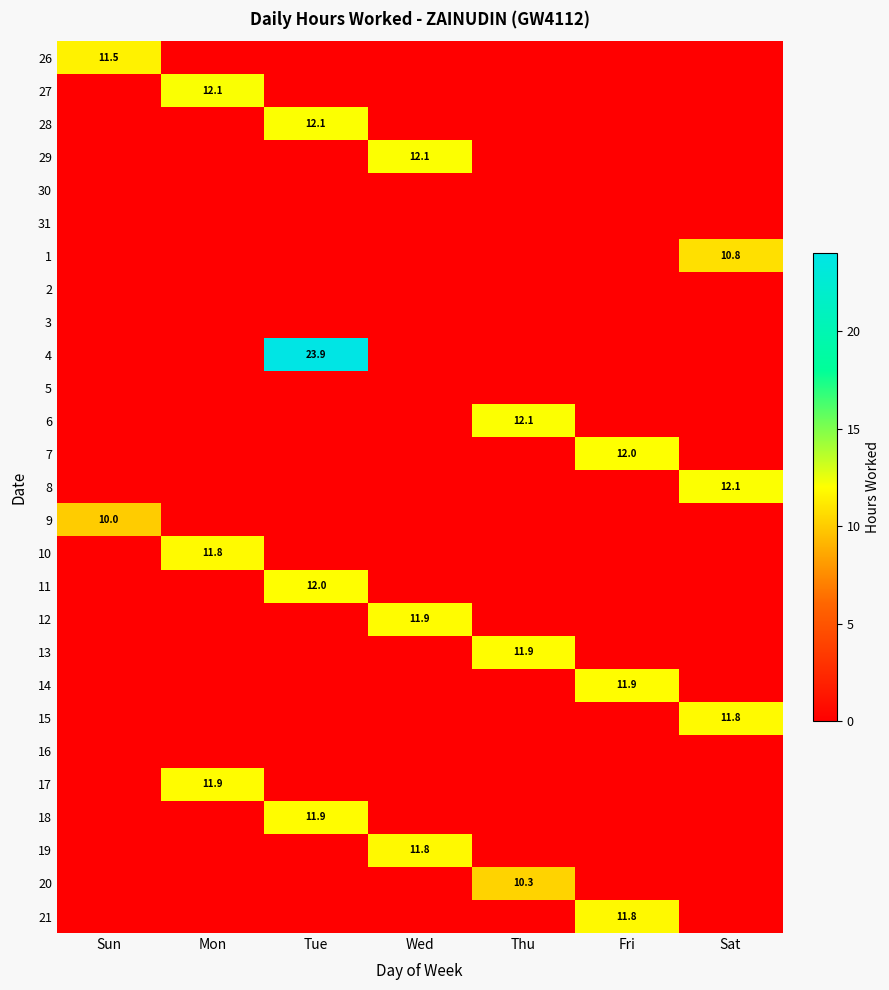

Is it true that 7 equals -3.8 at Sat?

False